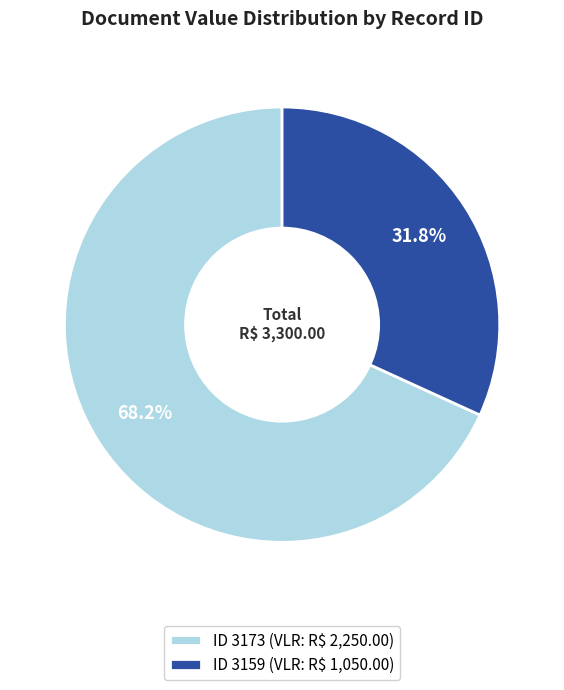

Is there any slice that represents more than half of the pie?

Yes